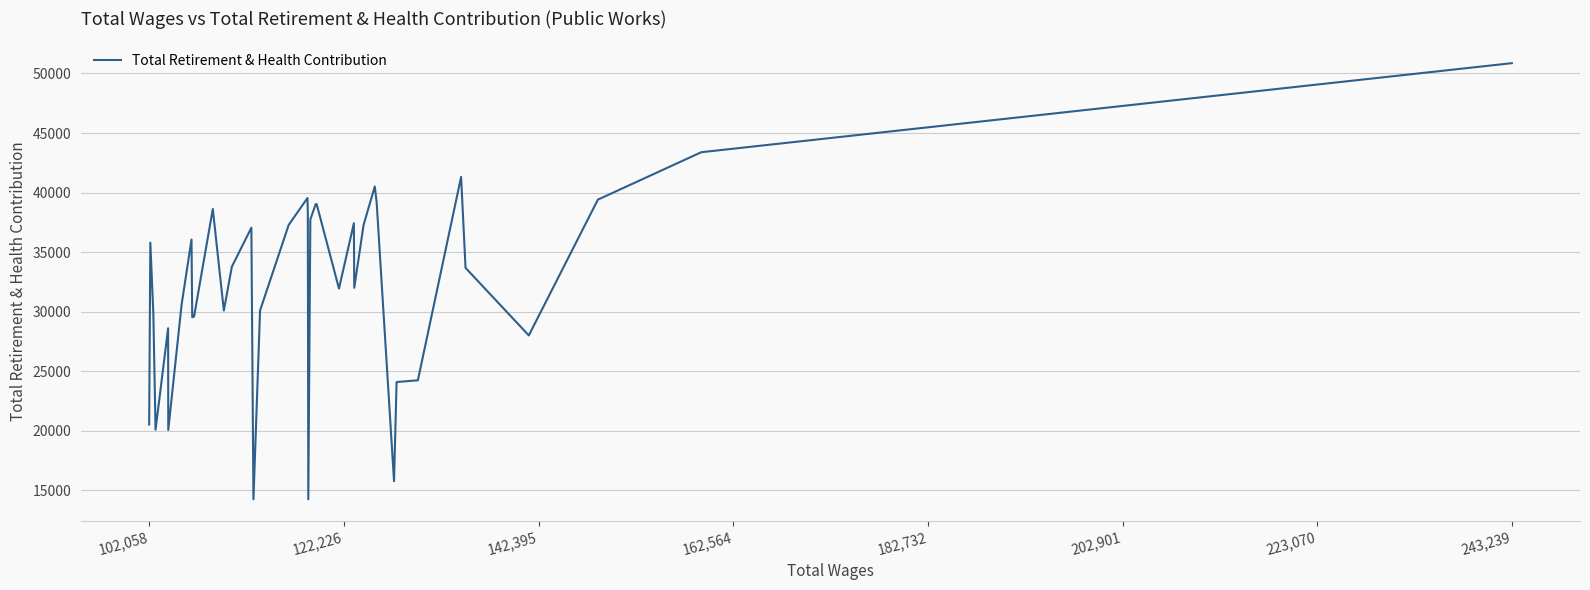

Is this an area chart (filled region under the line)?

No